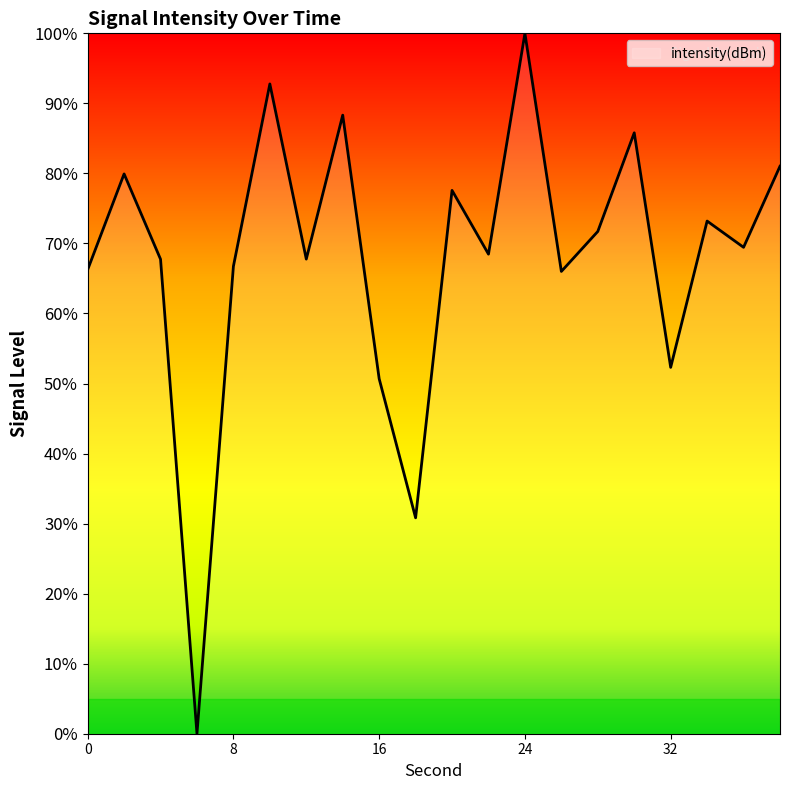

What is the difference between the maximum and minimum values?

100.0